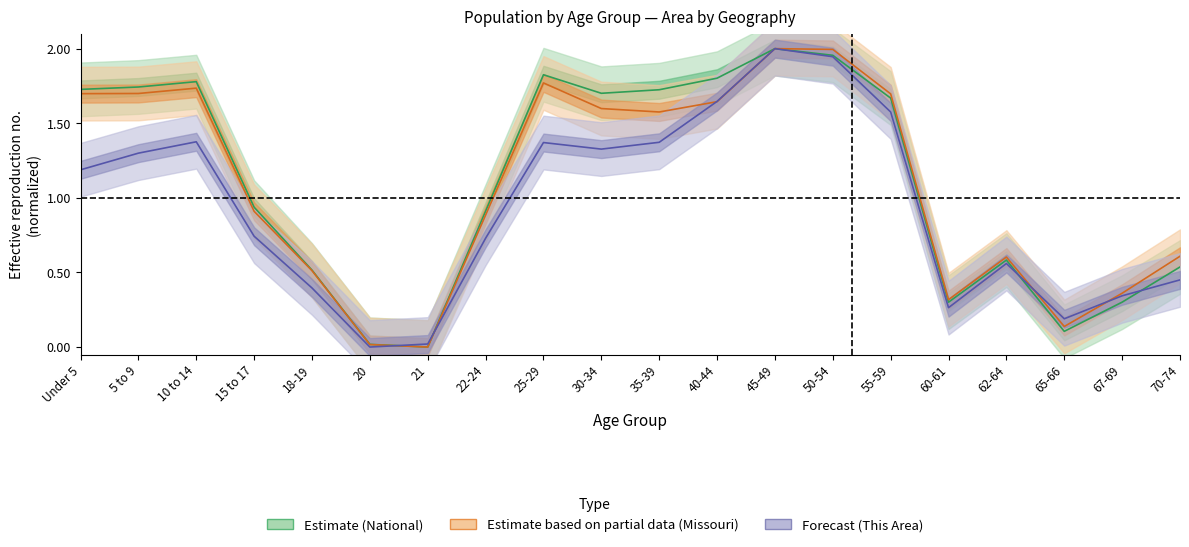

What is the sum of the This Area values at 30-34 and 62-64?

1.9